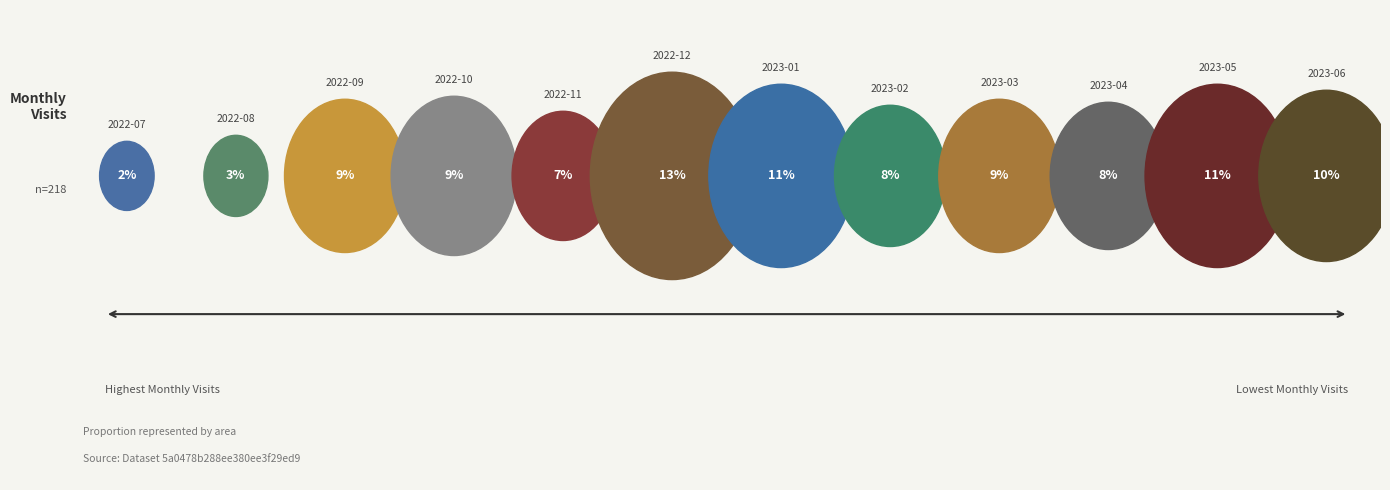

To the nearest percent, what is the difference between the 2022-11 and 2022-10 slice percentages?

2%